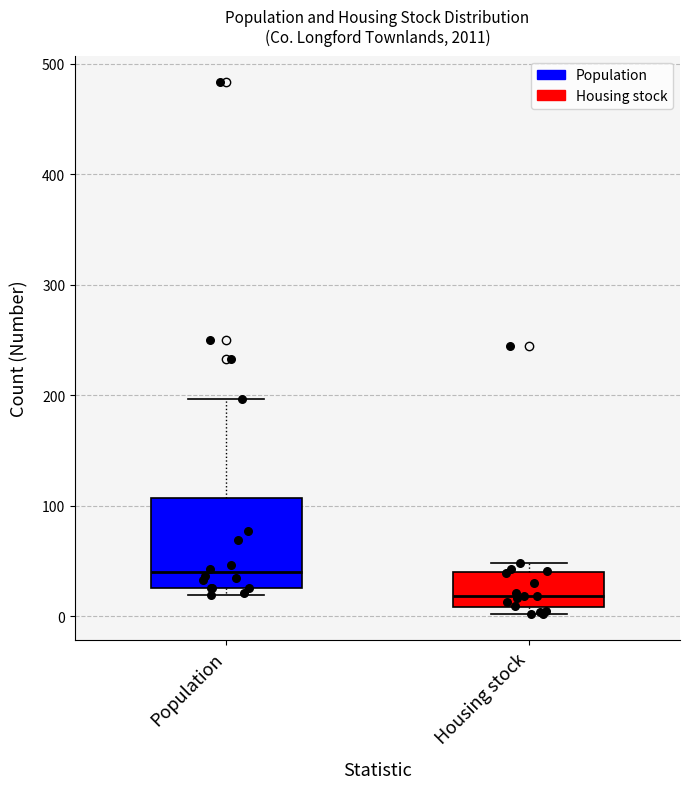

Which box has the highest median line?

Population